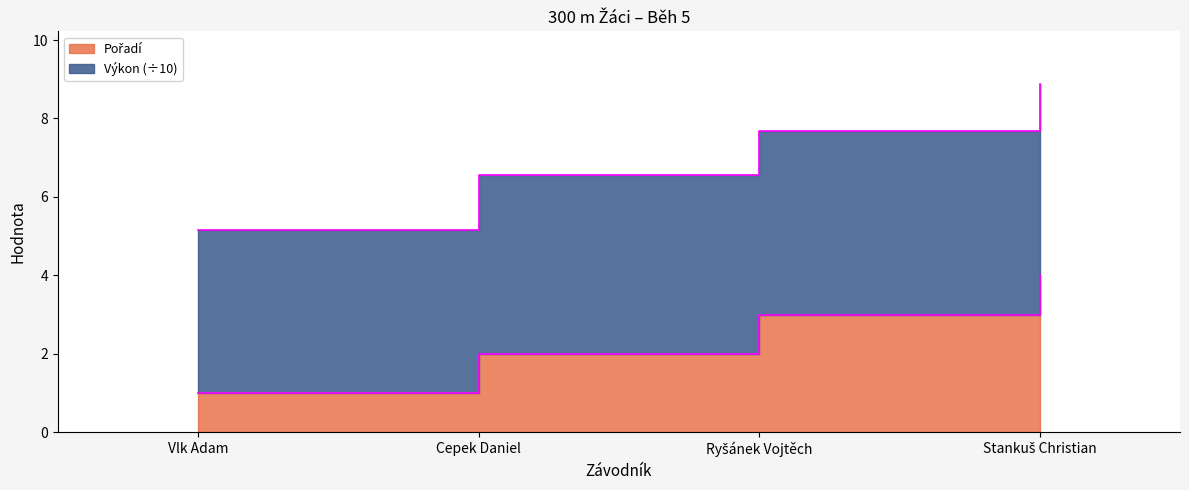

Which series has the largest range (max minus min)?

Výkon